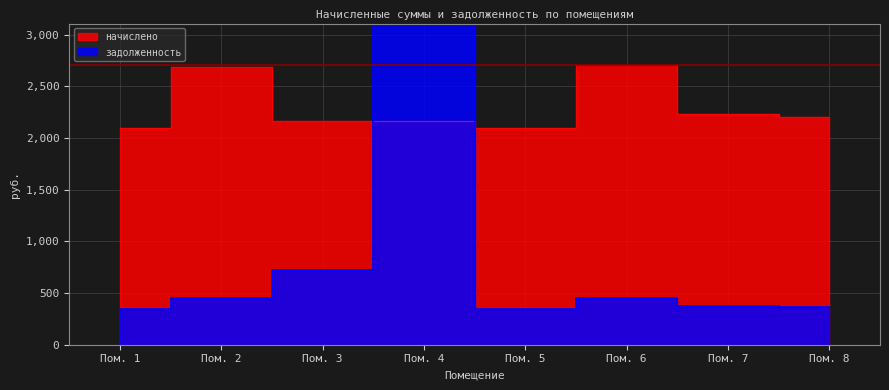

Is it true that начислено equals 1538.6 at Пом. 6?

False